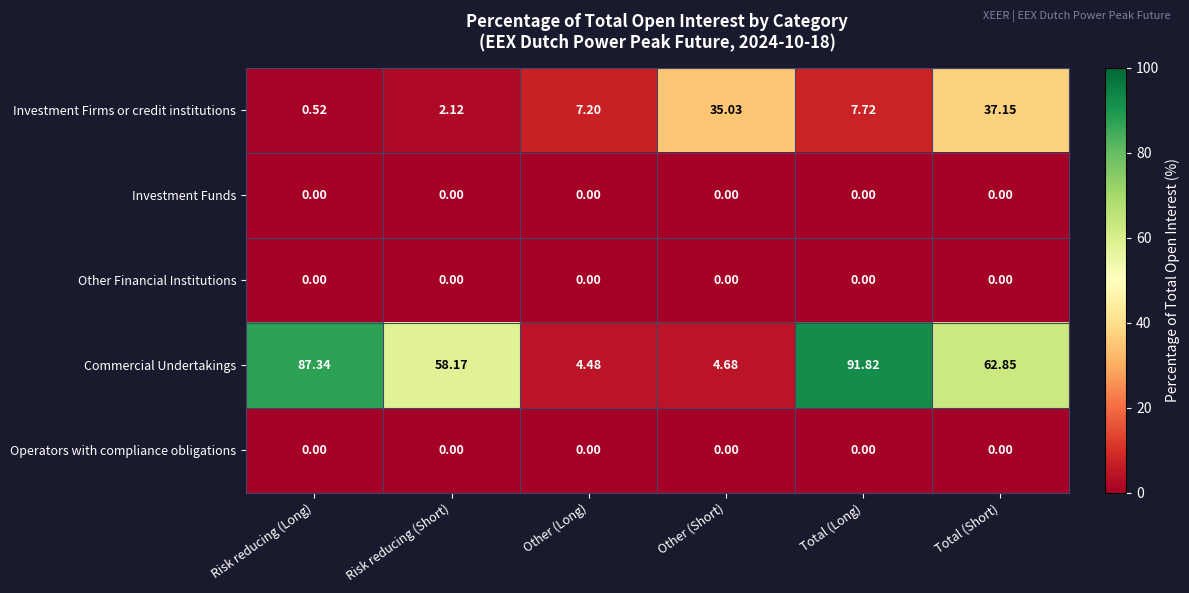

At which label is Commercial Undertakings closest to 48?

Risk reducing (Short)